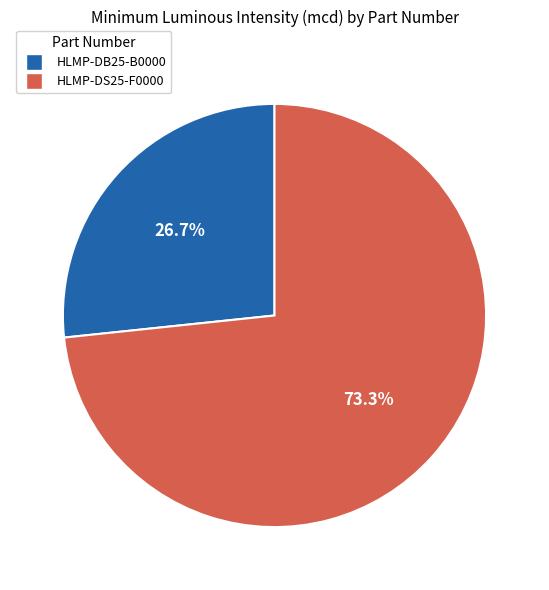

How many segments does this pie chart have?

2